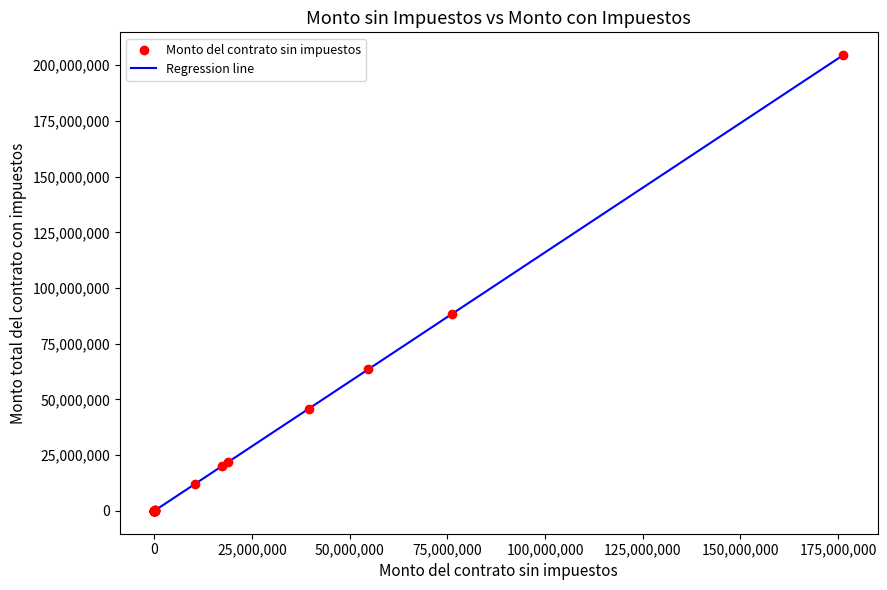

What Y value in the scatter plot is closest to 102257187?

88378014.6